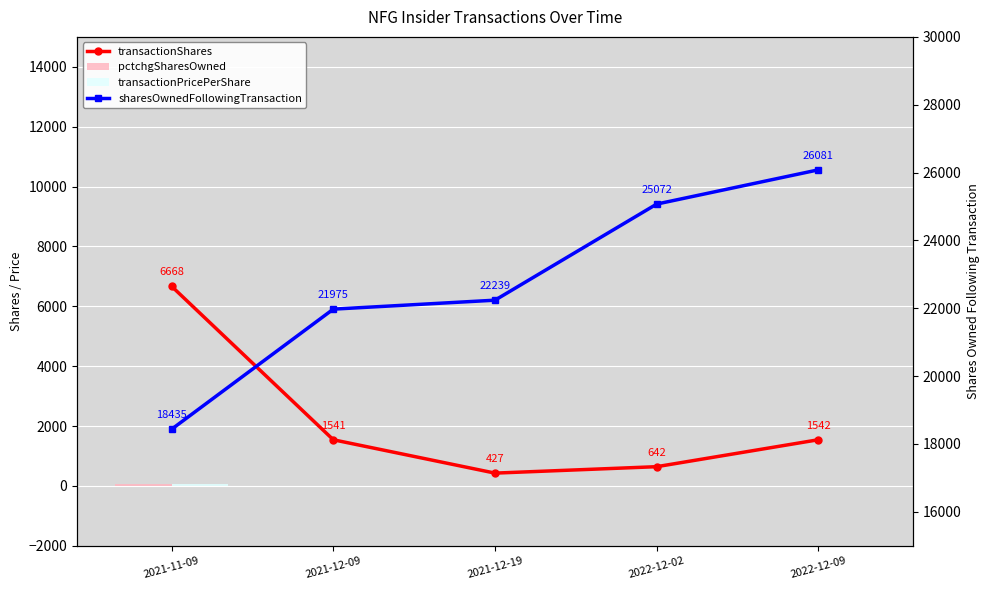

What are all the series names shown in the legend?

transactionShares, pctchgSharesOwned, transactionPricePerShare, sharesOwnedFollowingTransaction